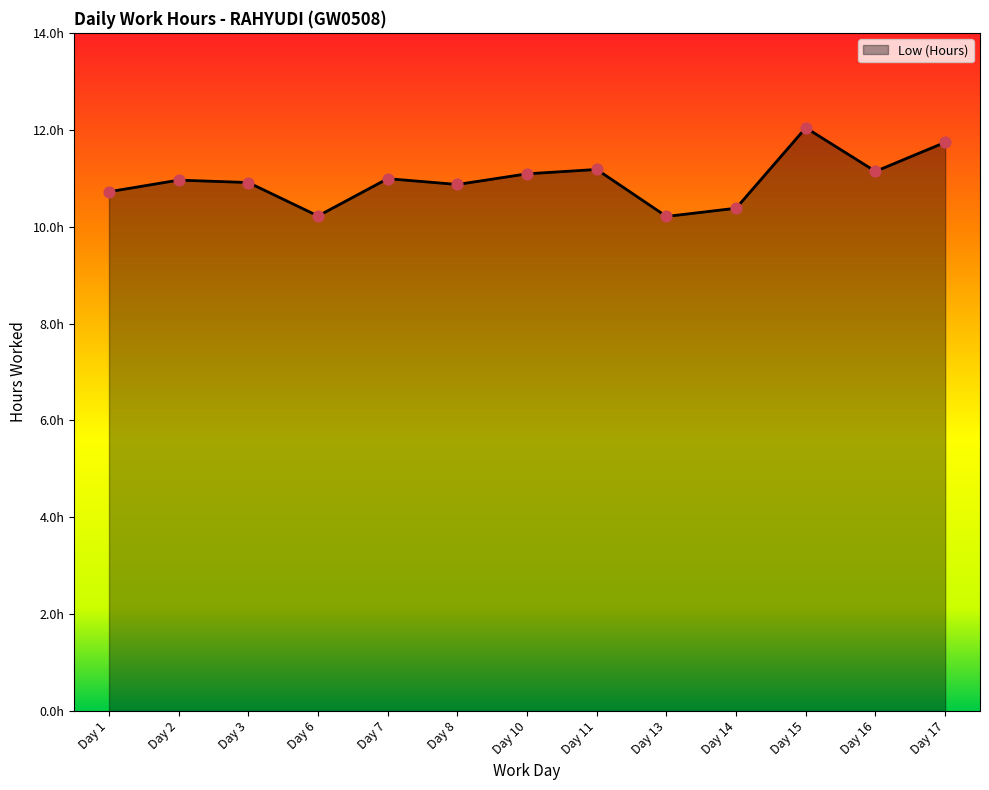

Between Day 14 and Day 11, which is larger?

Day 11